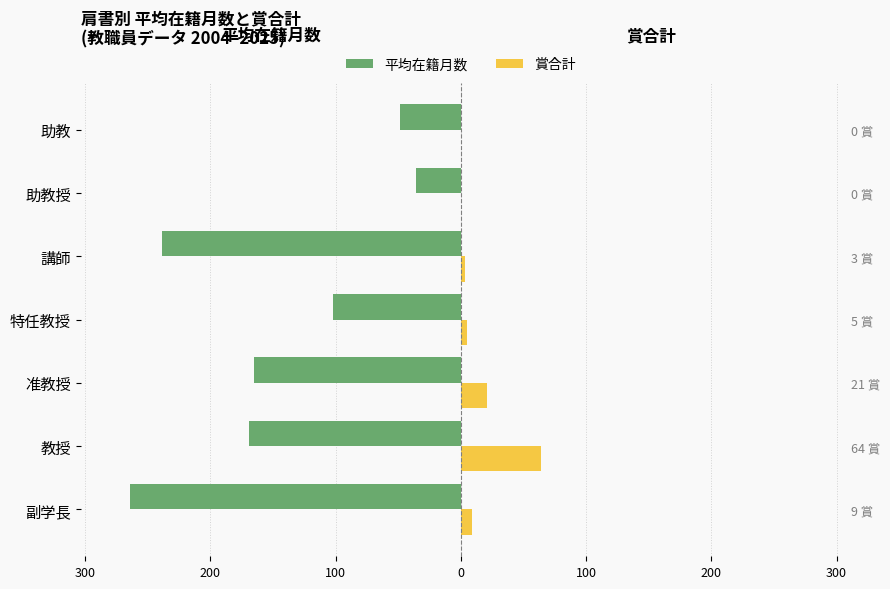

What is the difference between the maximum and minimum values in the 平均在籍月数 series?

228.0